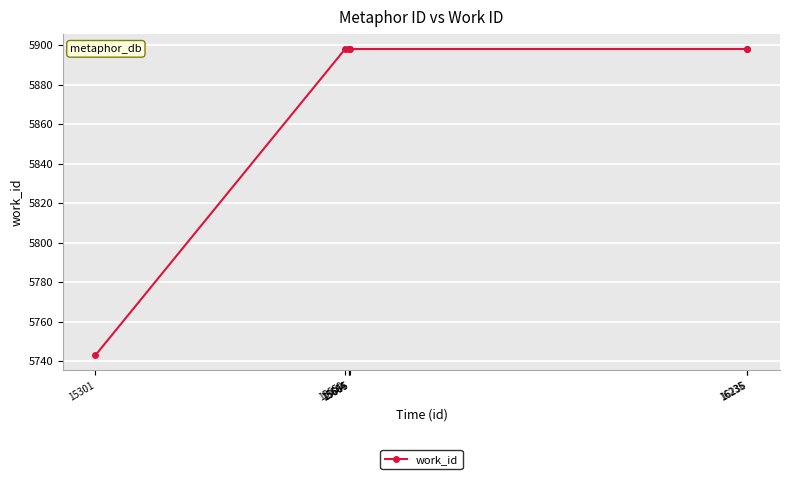

What is the minimum value shown in the chart?

5743